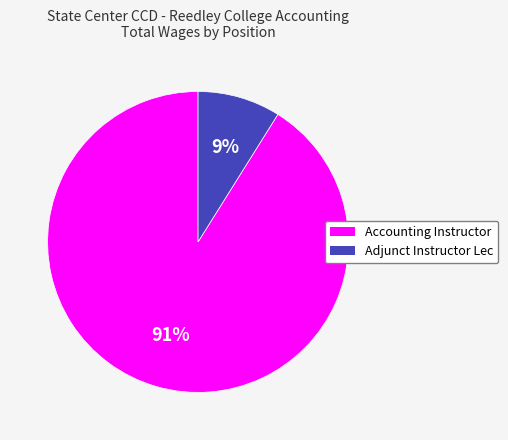

How many slices are in this pie chart?

2